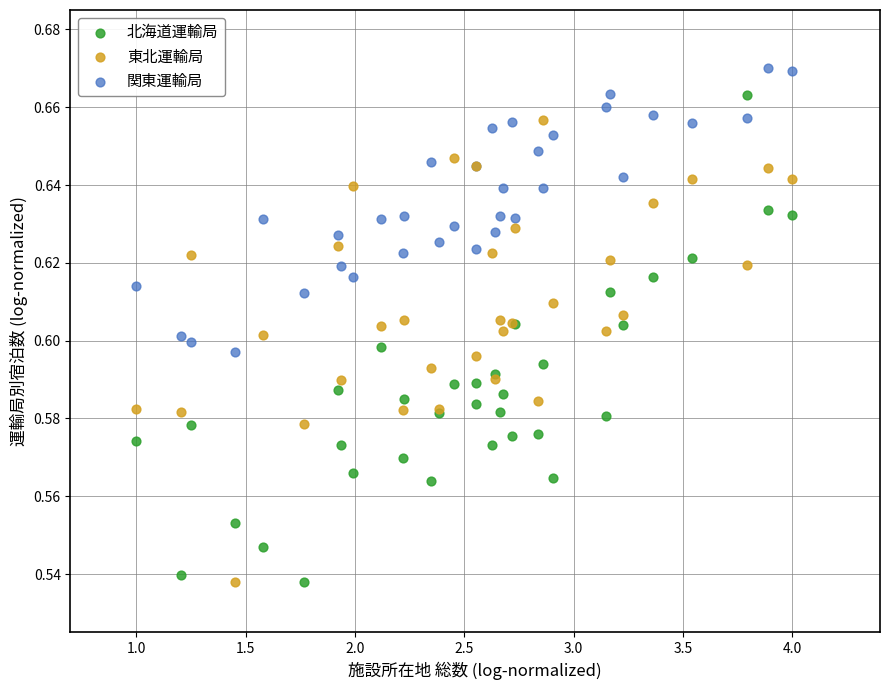

Which series contains the highest Y value?

関東運輸局